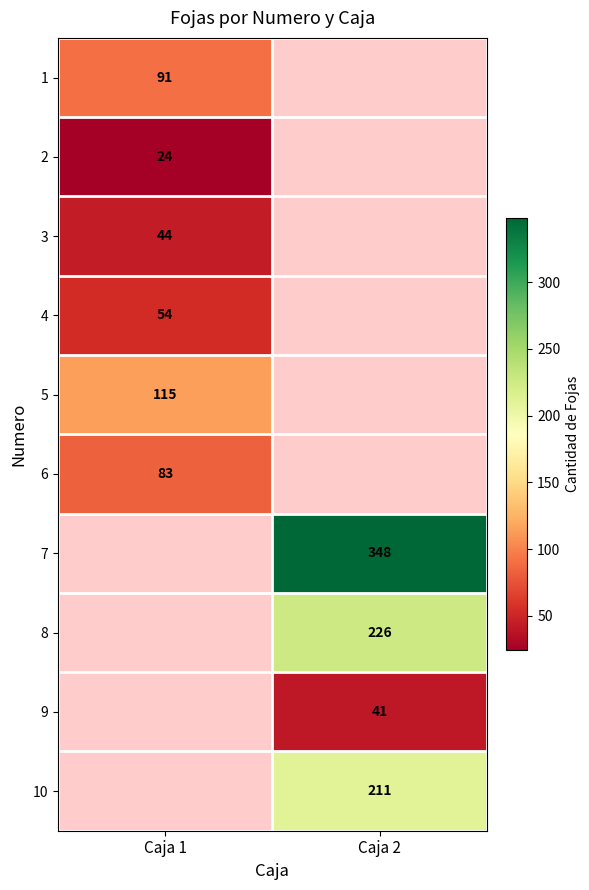

The 8 series shows 123 at Caja 2. True or false?

False